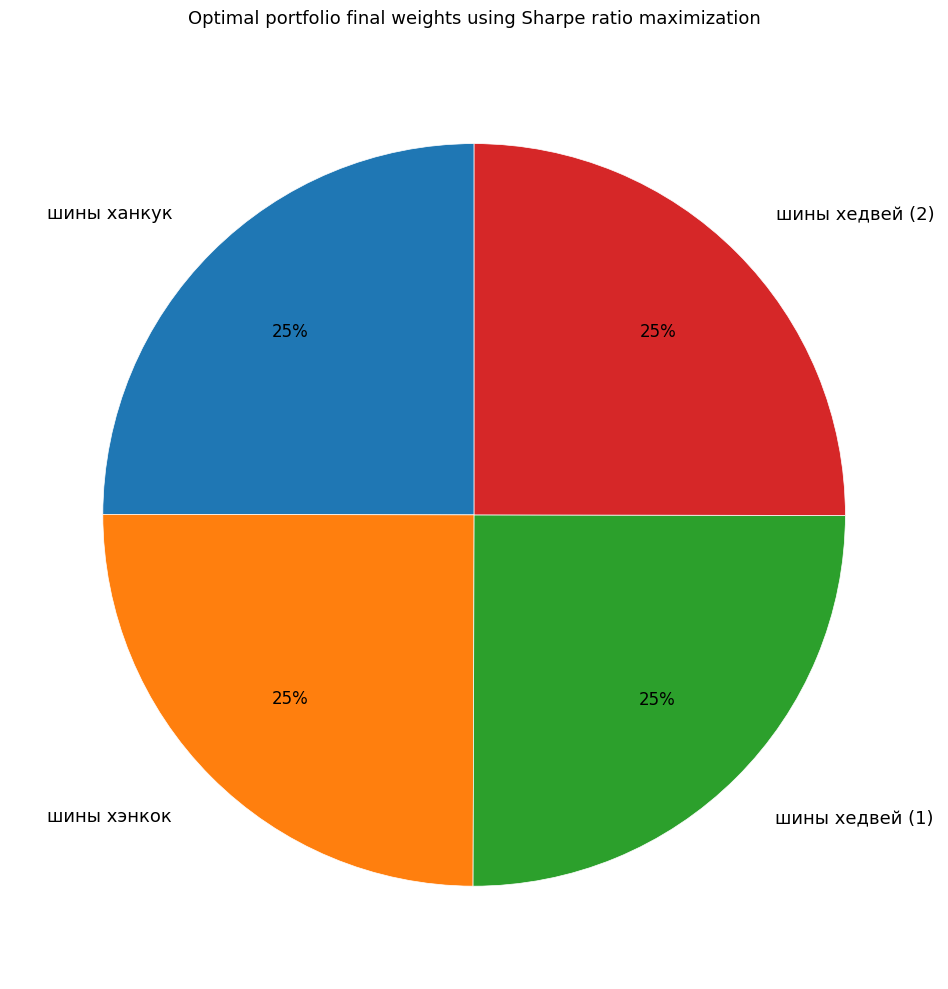

Approximately how many times larger is the value at шины хэнкок compared to шины хедвей (2)?

1.0